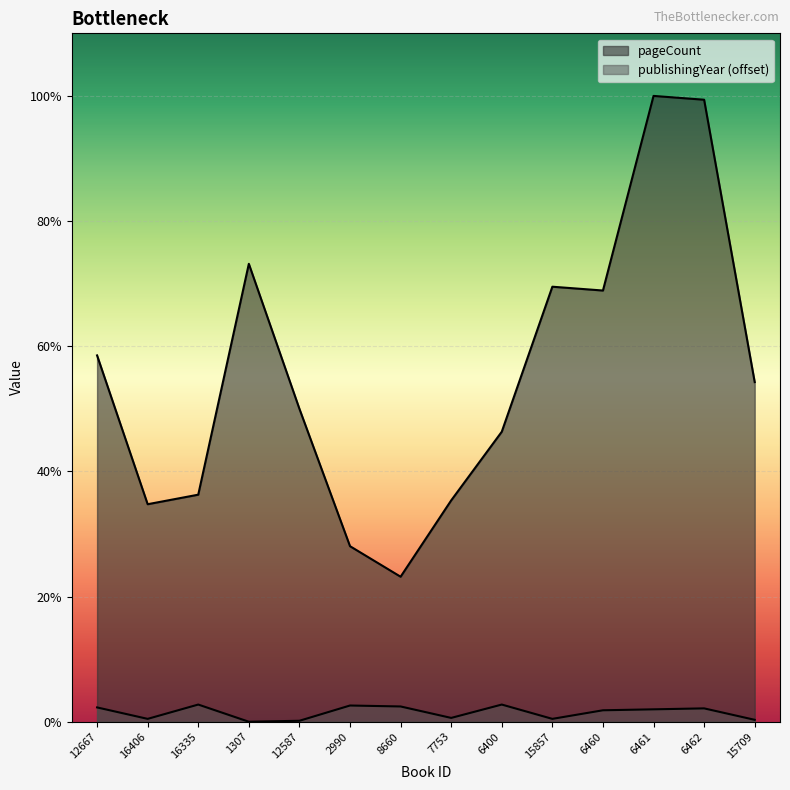

At which category is the sum across all series the highest?

6461